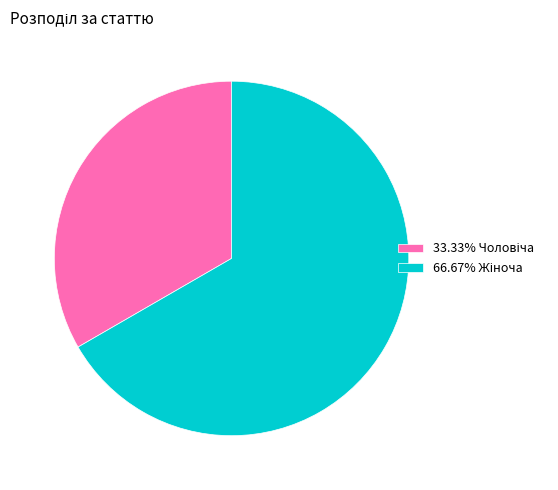

Is there a majority slice in this chart?

Yes